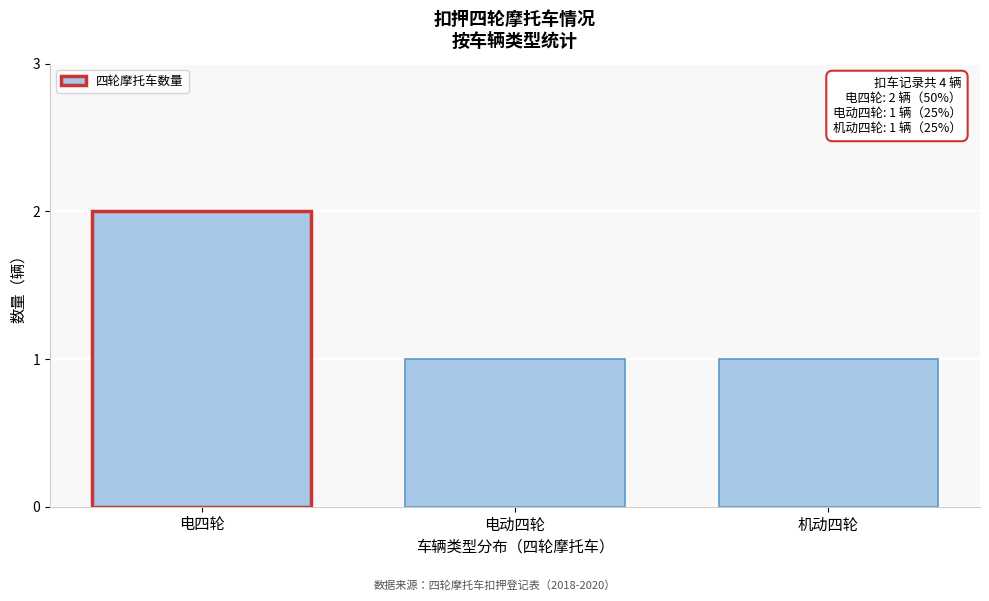

Reading left to right, transcribe all the data shown in this chart.

2	1	1